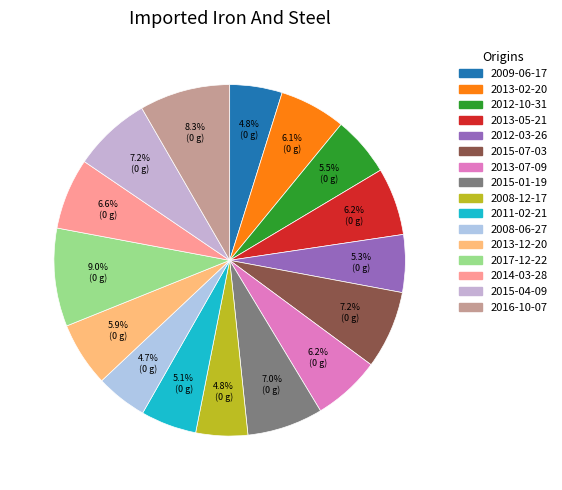

The 2015-07-03 slice represents 14% of the pie. True or false?

False